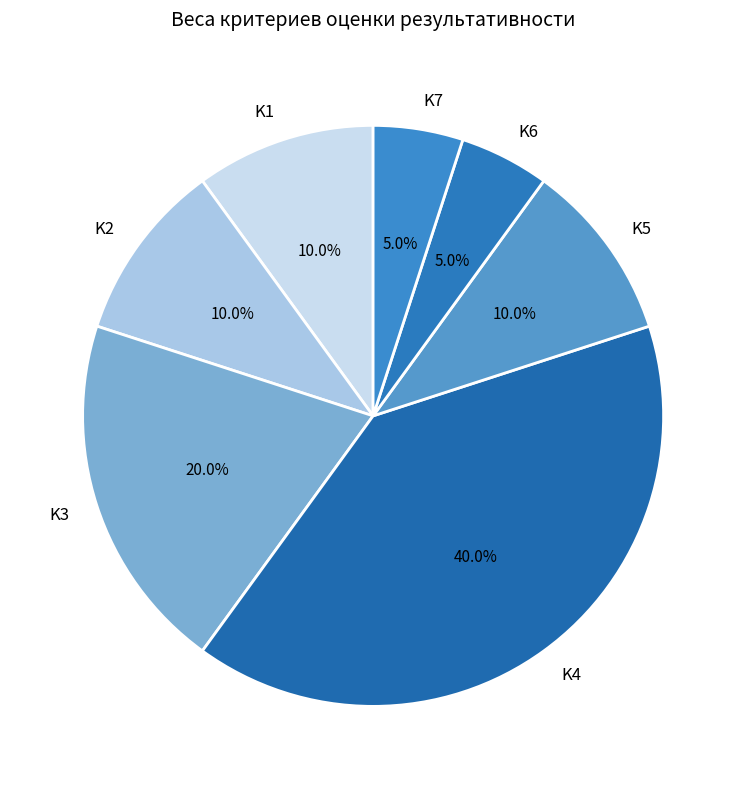

Is the sum of K1 and K5 greater than half?

No